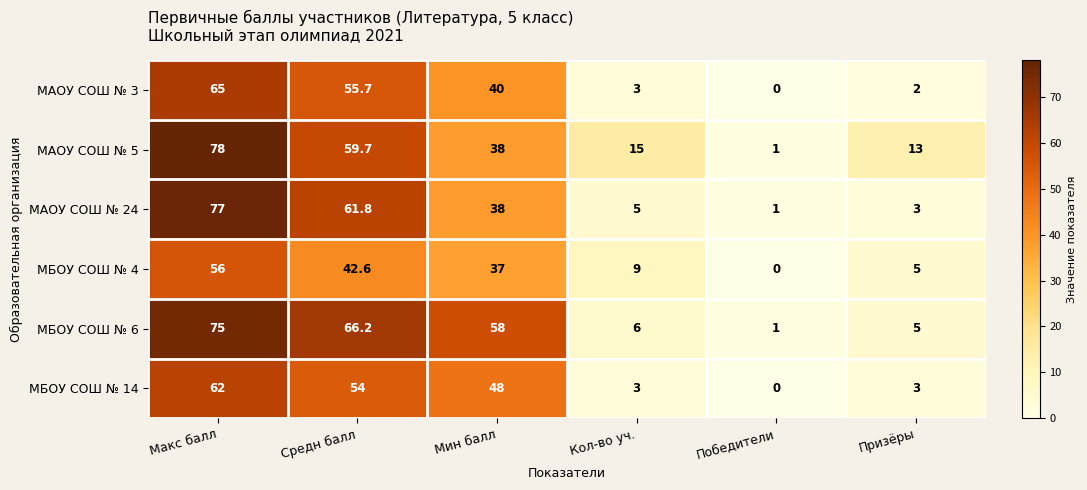

How many distinct data groups are displayed?

6